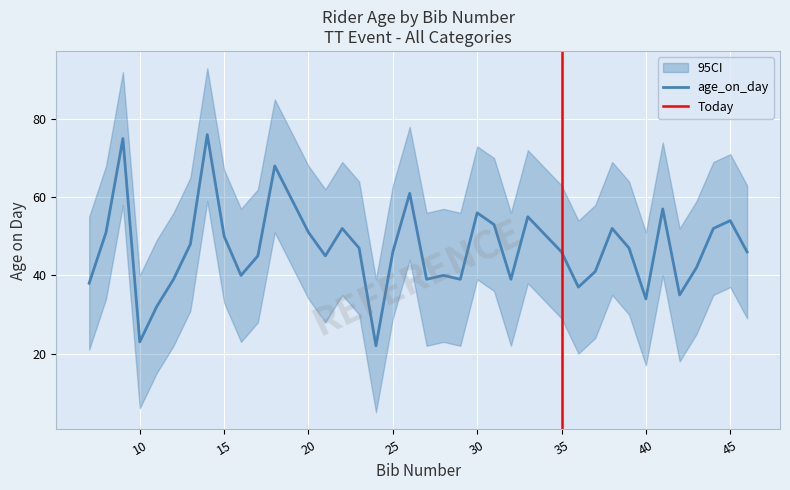

What is the difference between the maximum and minimum values in the ci_upper series?

54